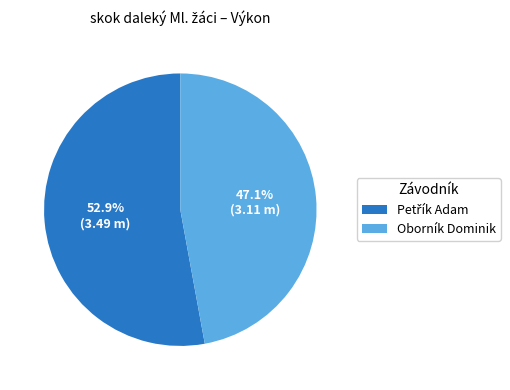

Is Oborník Dominik the majority of the pie?

No